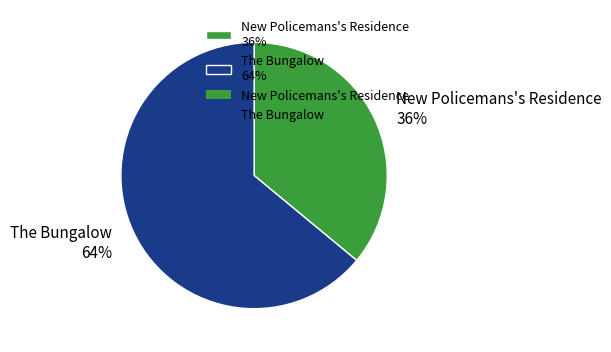

To the nearest percent, what portion does New Policemans's Residence represent?

36%